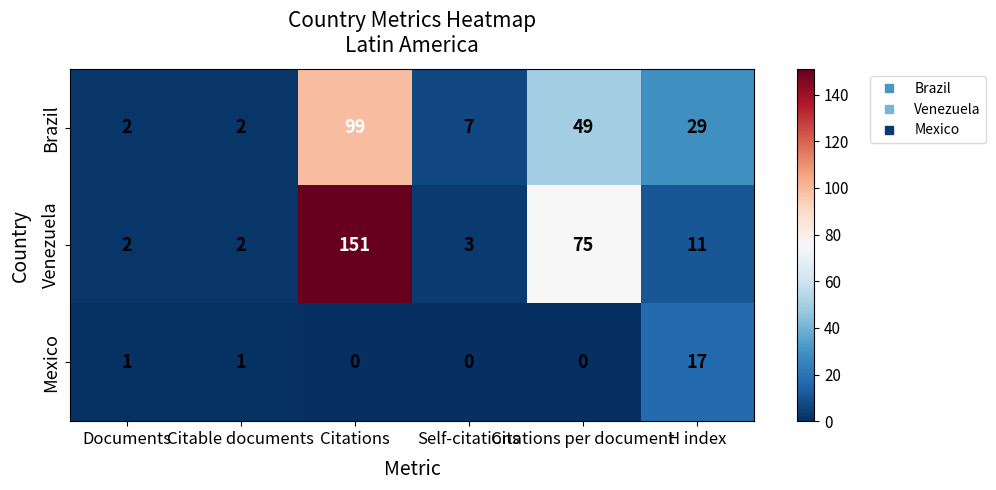

How many distinct data groups are displayed?

3